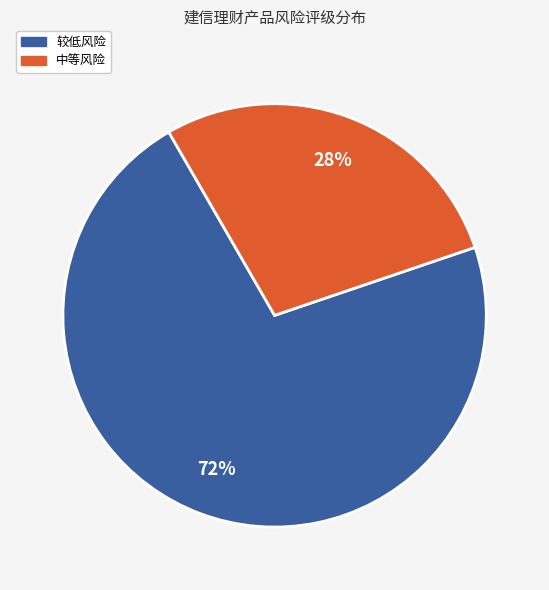

What percentage is the 较低风险 slice, to the nearest percent?

72%